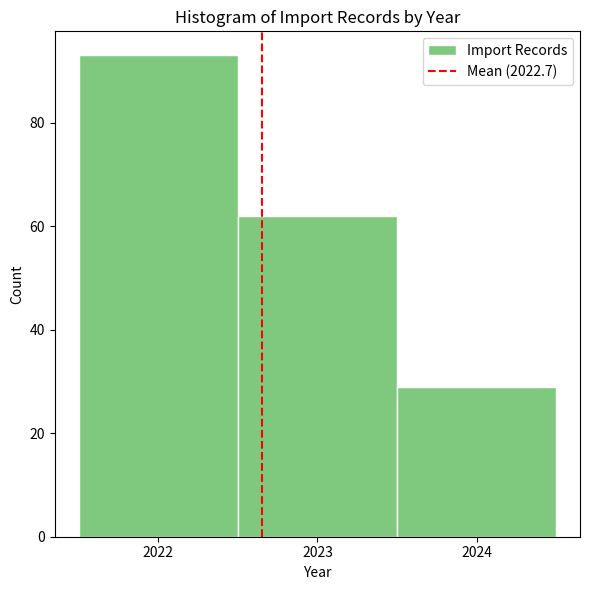

Over which range of the x-axis is the bar tallest?

2021.5 to 2022.5